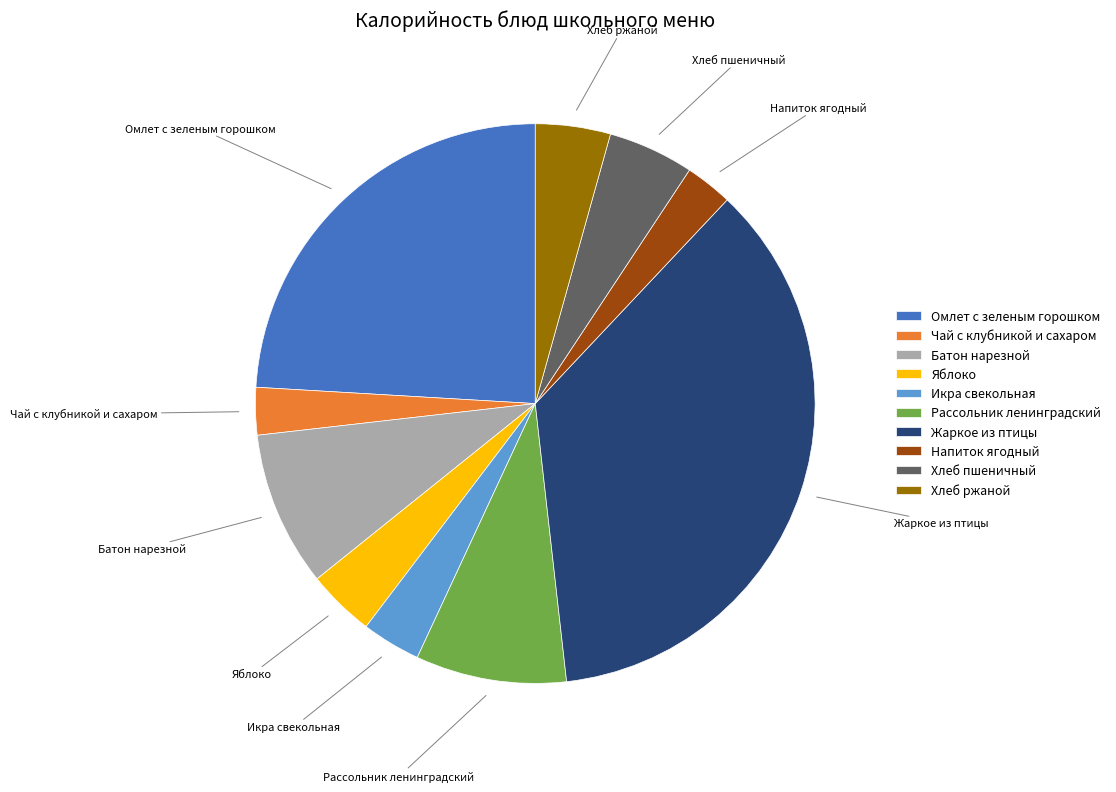

Which has a higher value, Икра свекольная or Батон нарезной?

Батон нарезной